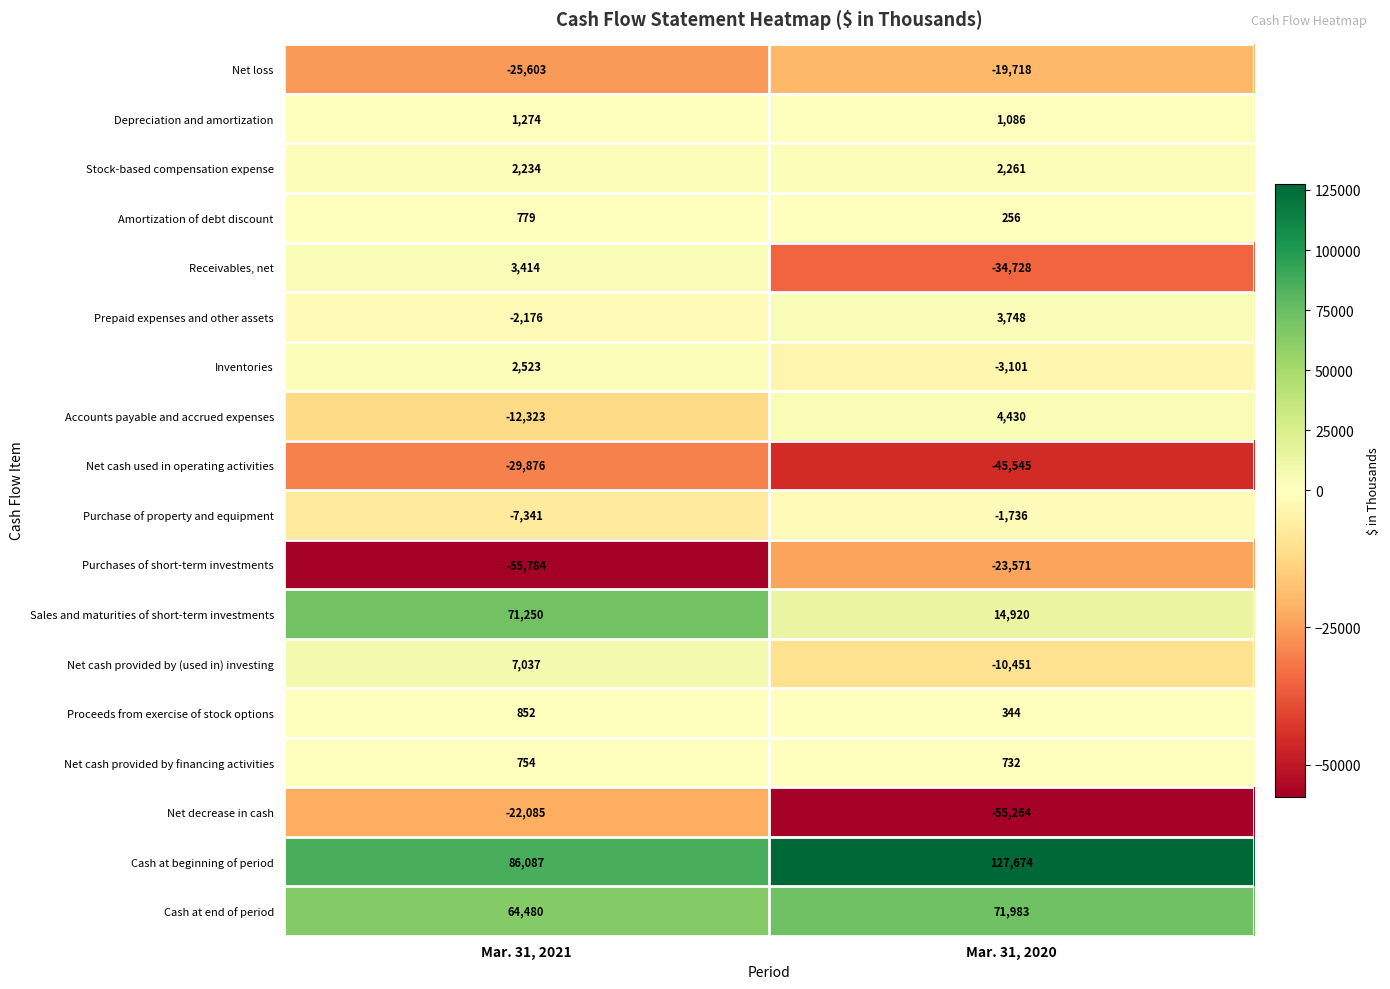

The value of Proceeds from exercise of stock options at Mar. 31, 2021 is 392. True or false?

False